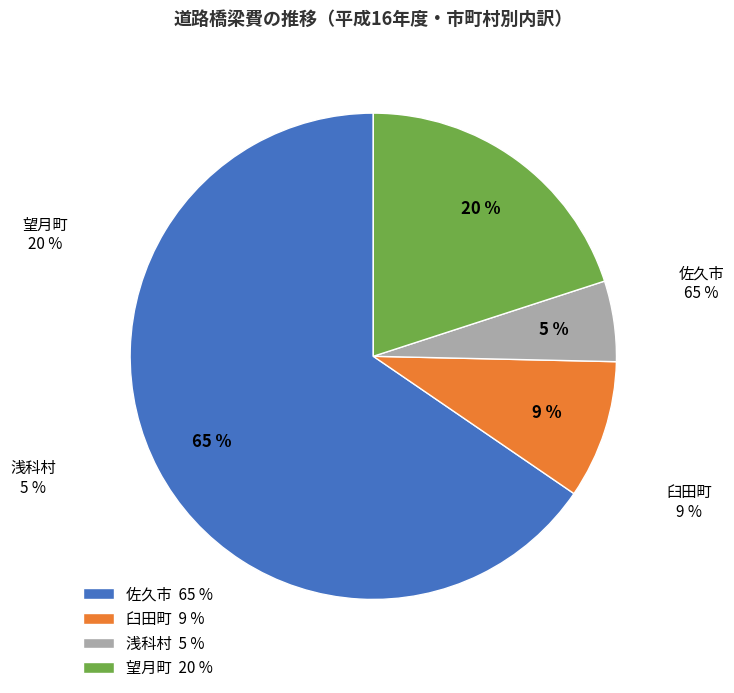

Which category has the smallest portion of the pie?

浅科村